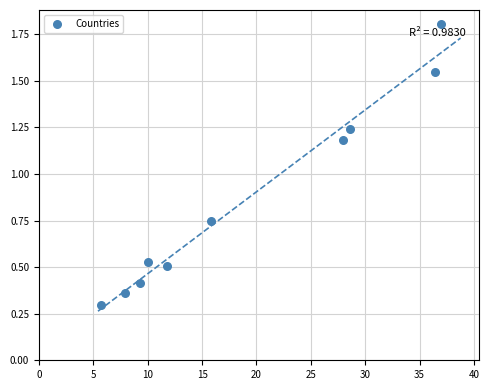

What is the average X value?

19.1